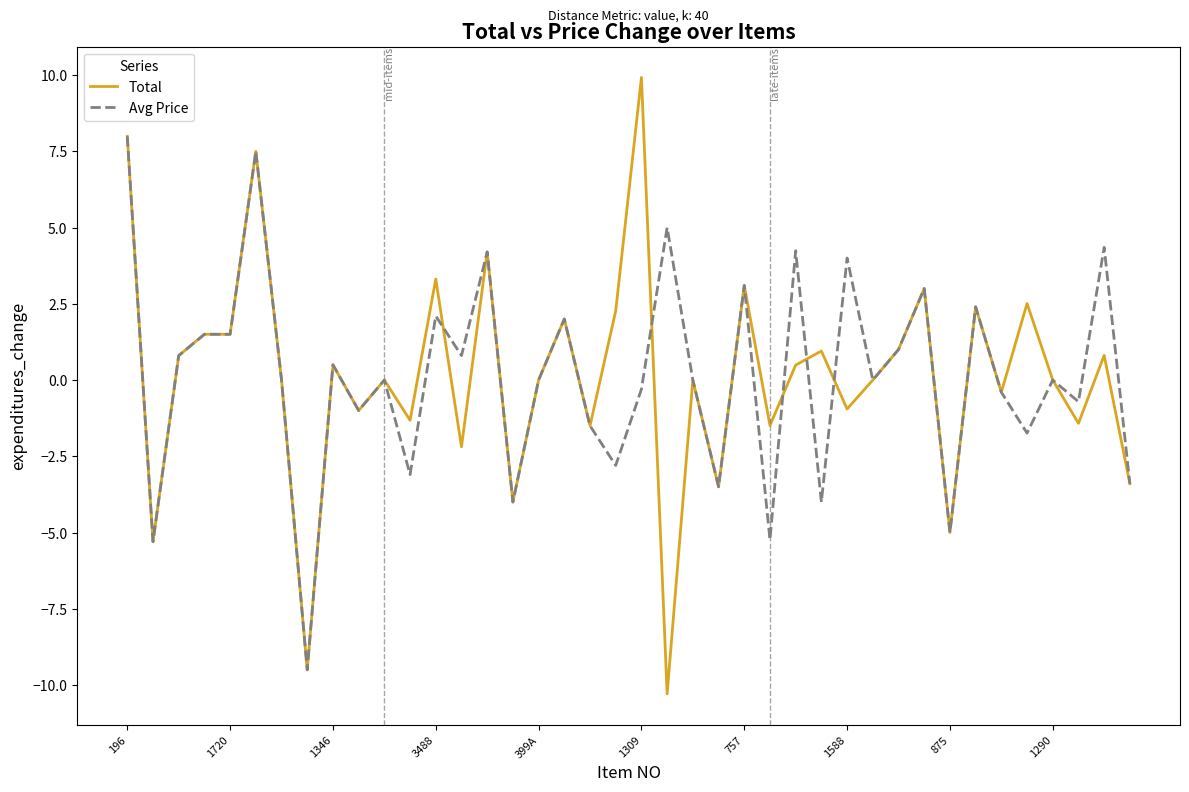

What is the minimum value shown in the chart?

-10.3